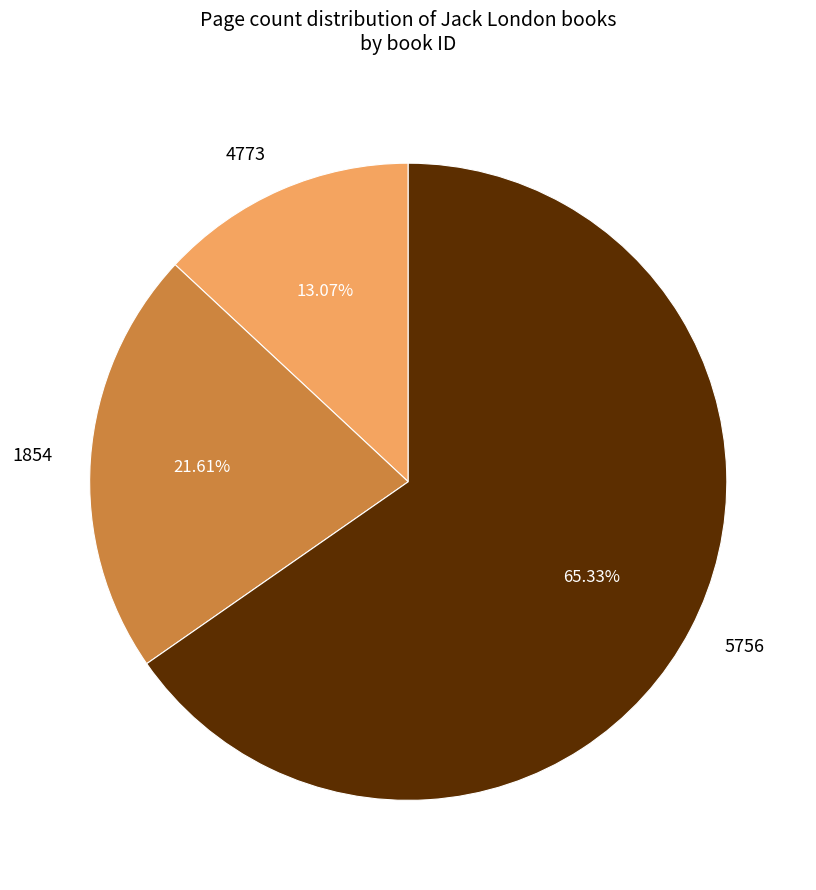

What percentage is the 5756 slice, to the nearest percent?

65%